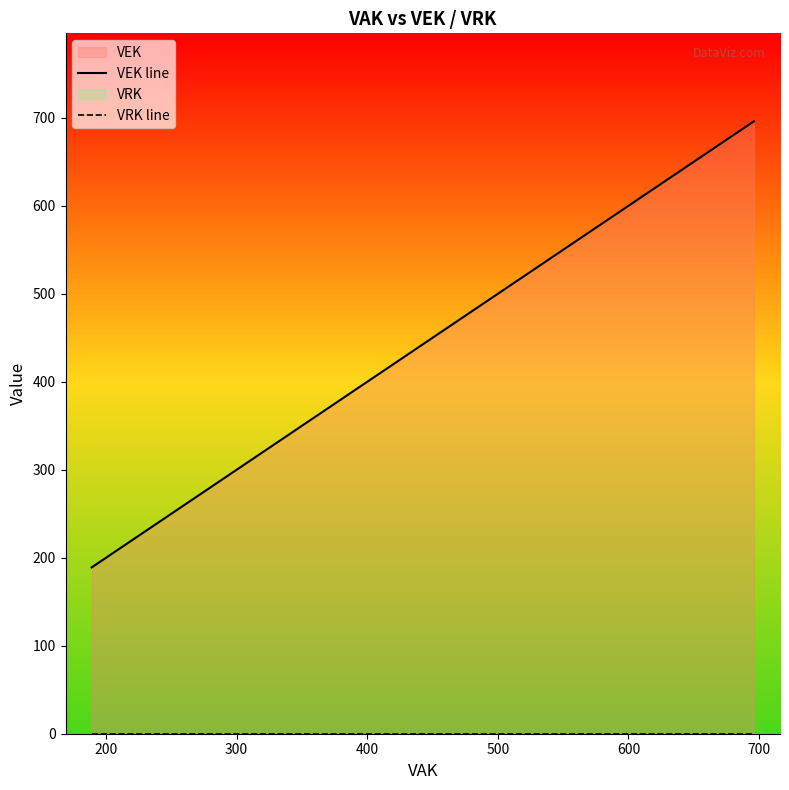

What is the value of the VEK line point at the 9th from the left?

400